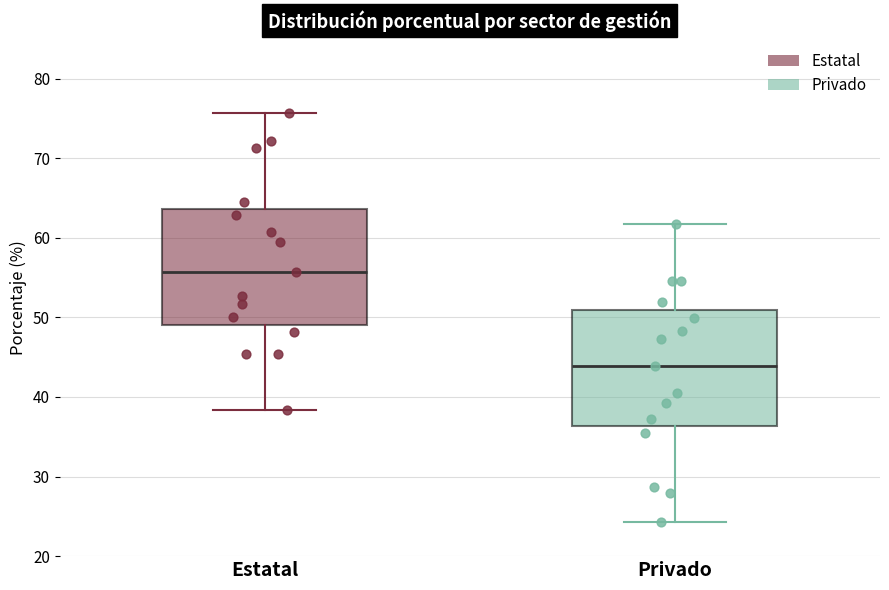

Which box has the highest median line?

Estatal